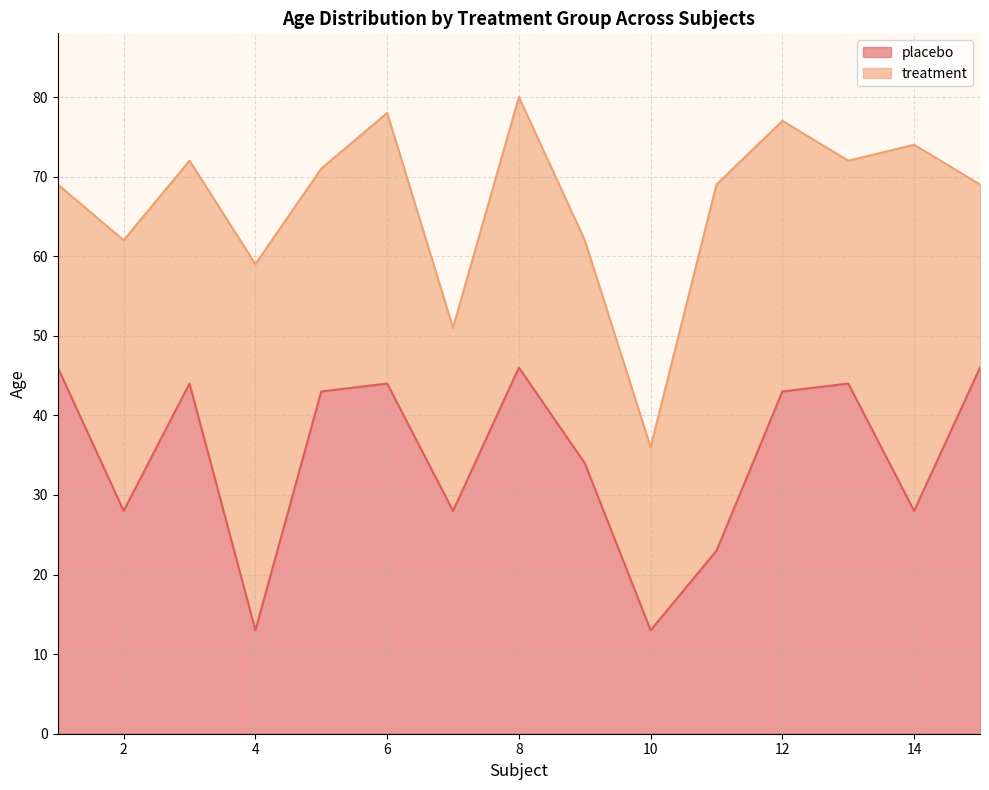

What is the maximum value shown in the chart?

46